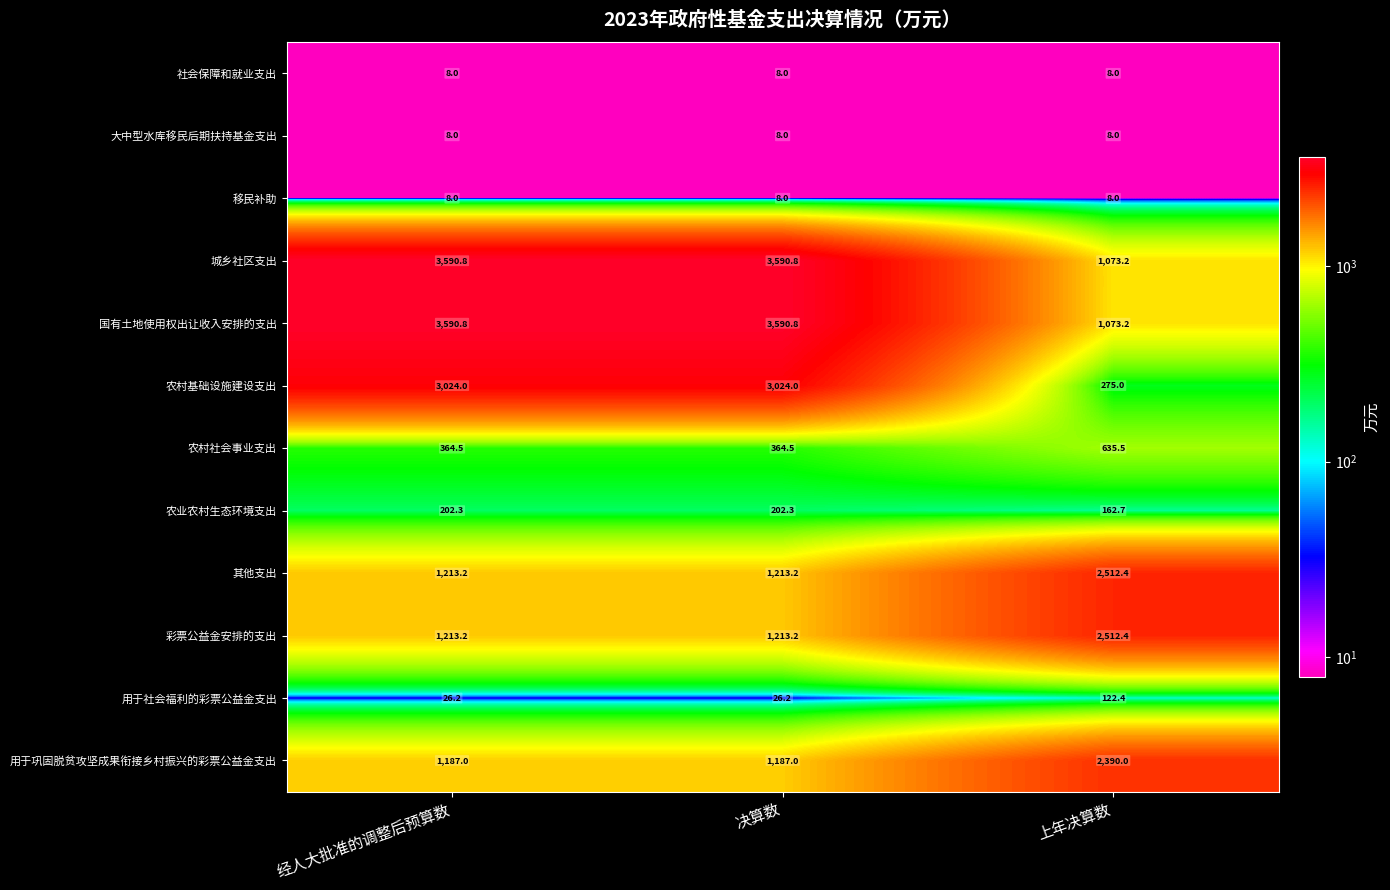

What is the minimum value for 社会保障和就业支出?

8.0